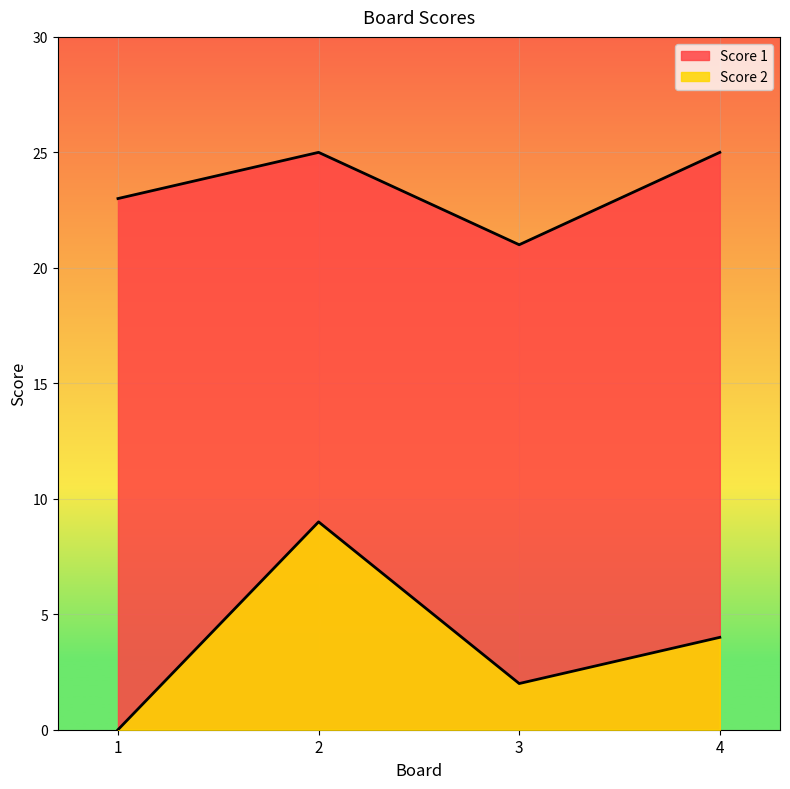

What is the average value of the Score 2 series?

4